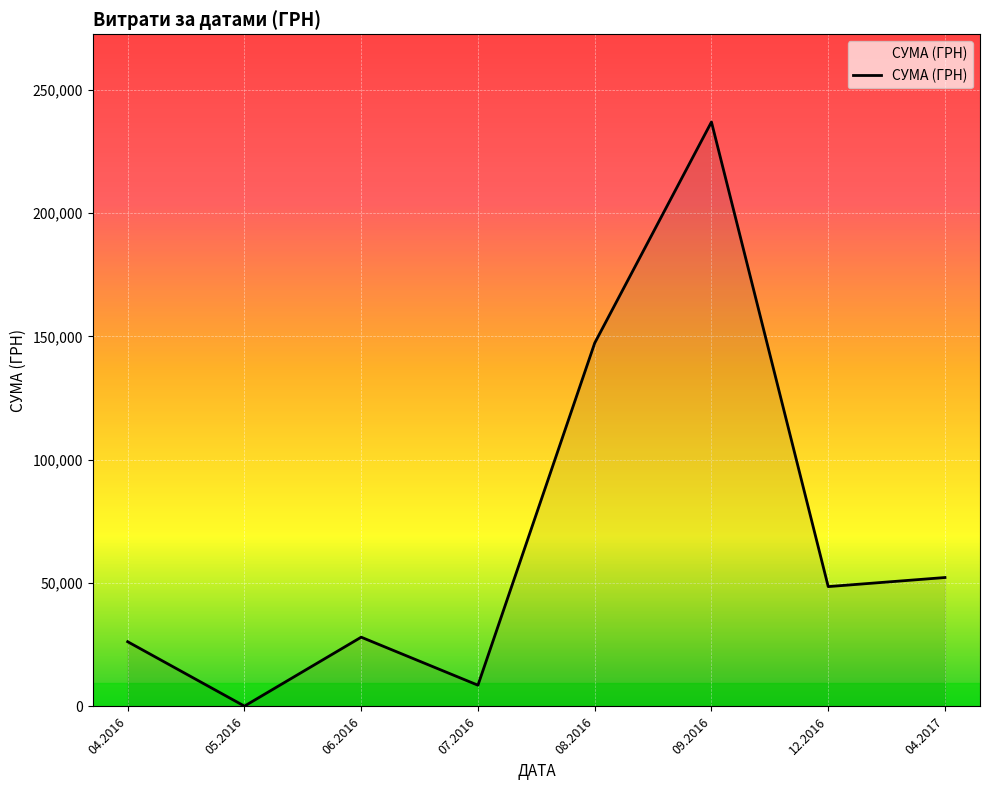

What is the sum of all values?

548247.9